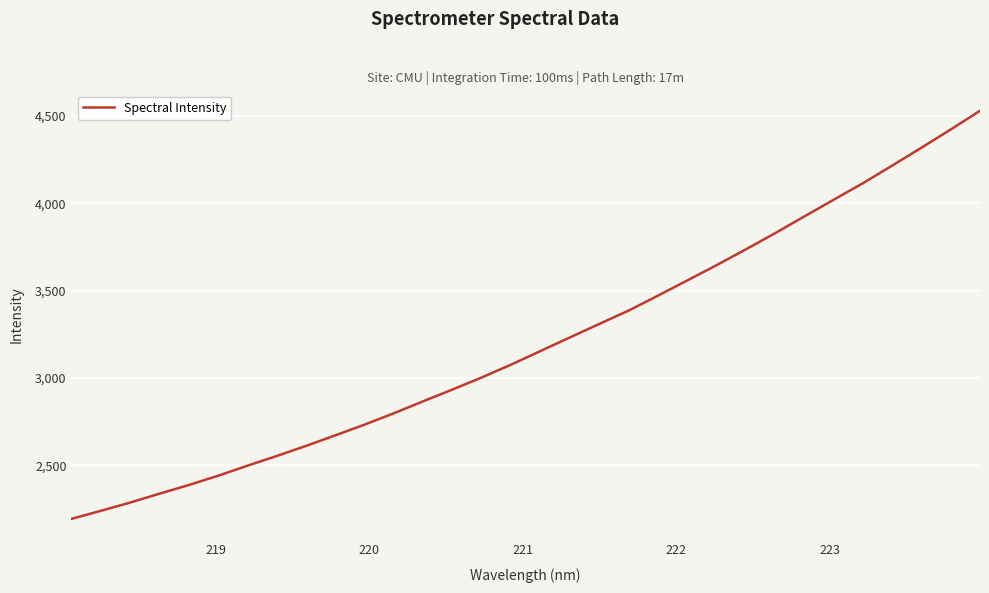

How many lines are shown in the chart?

1